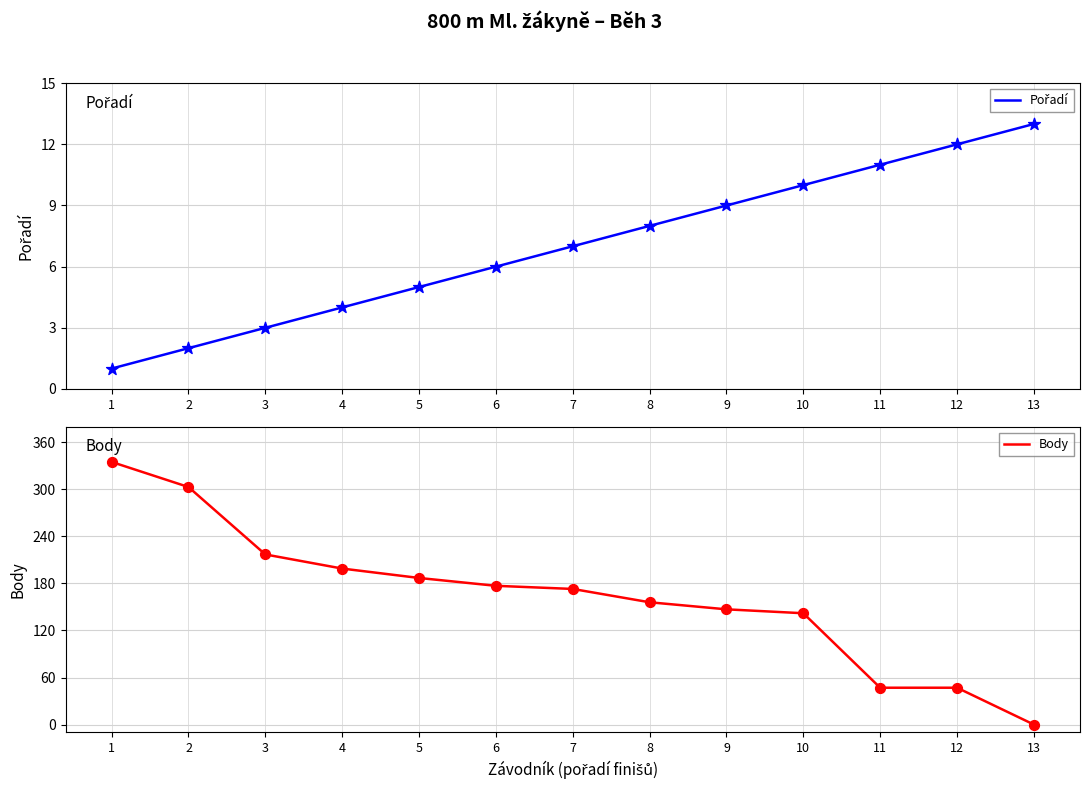

Which series has the largest total across all categories?

Body